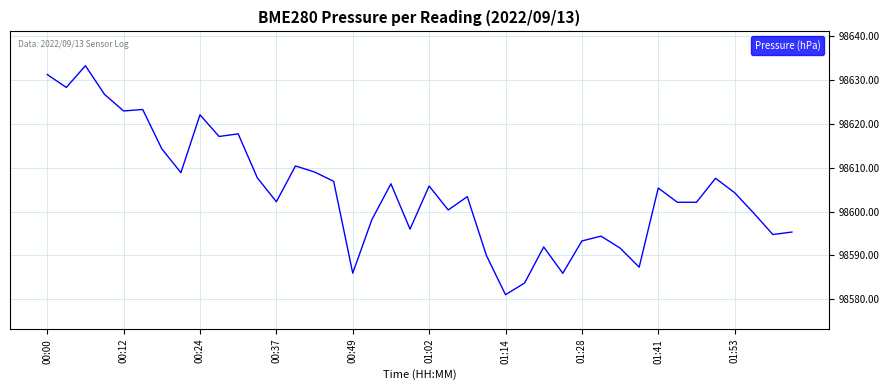

How many lines are shown in the chart?

1